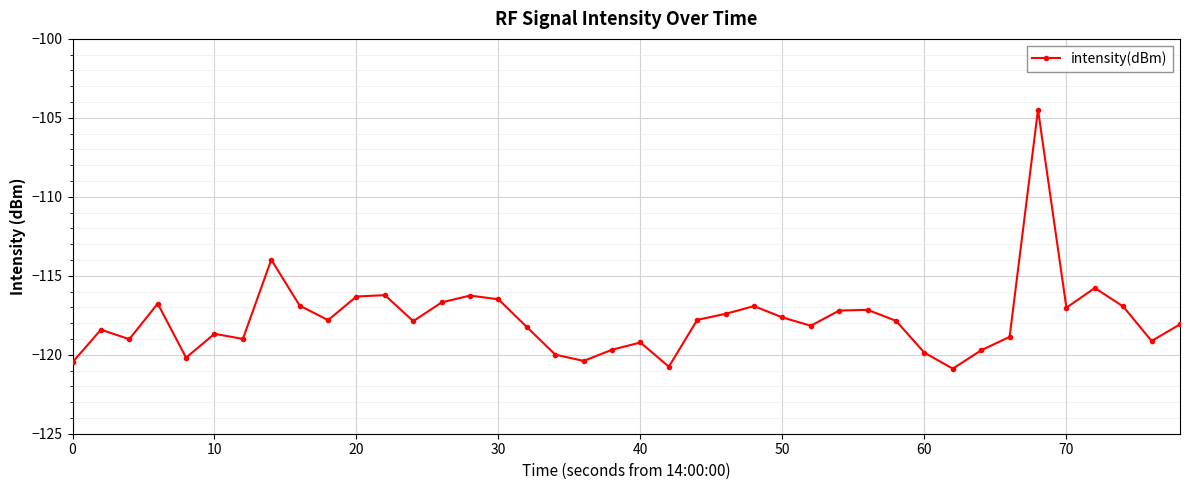

How many points are lower than both their immediate neighbors (excluding endpoints)?

11